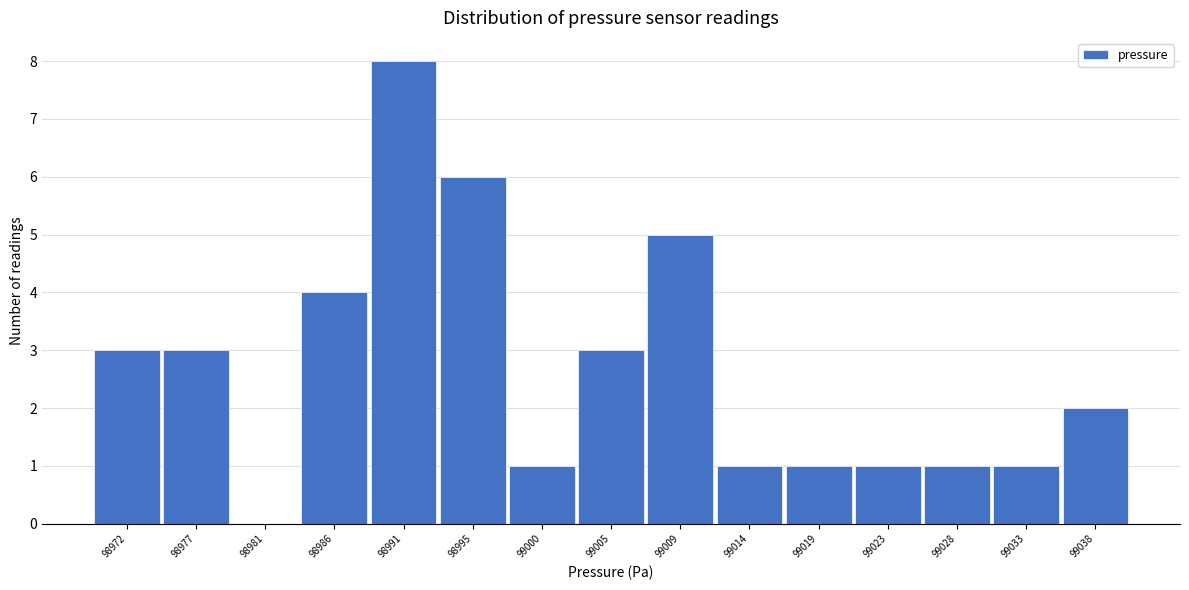

Reading left to right, extract all data points from this chart.

98972=3	98977=3	98981=0	98986=4	98991=8	98995=6	99000=1	99005=3	99009=5	99014=1	99019=1	99023=1	99028=1	99033=1	99038=2